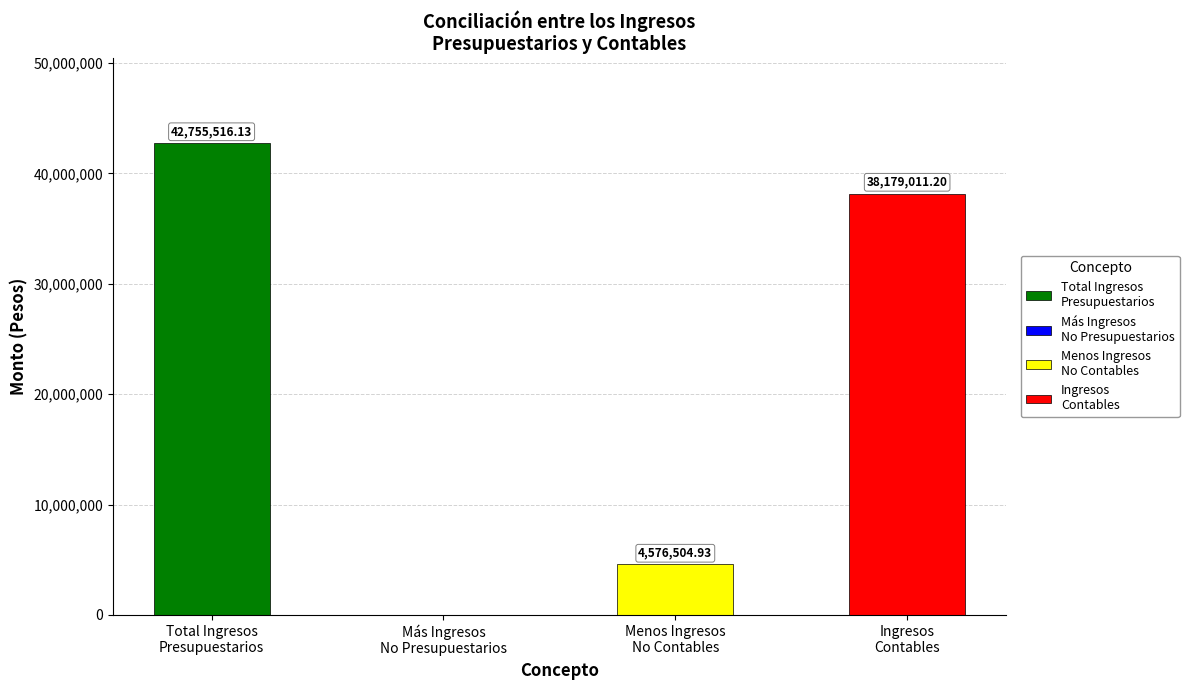

At which label does Total de Ingresos Presupuestarios reach its minimum?

Ingresos No Presupuestarios